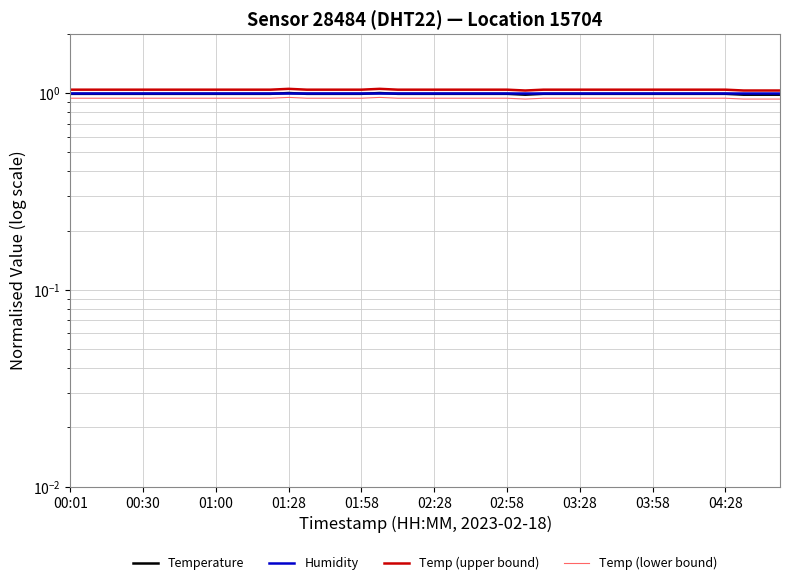

At which category is the sum across all series the highest?

01:28